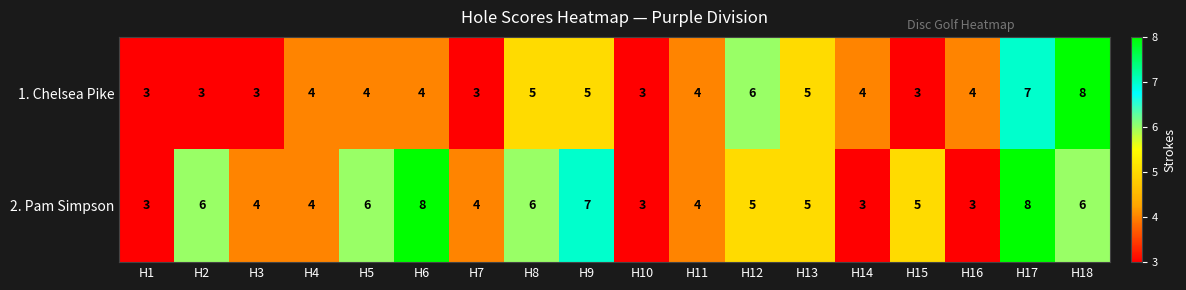

What is the greatest value displayed?

8